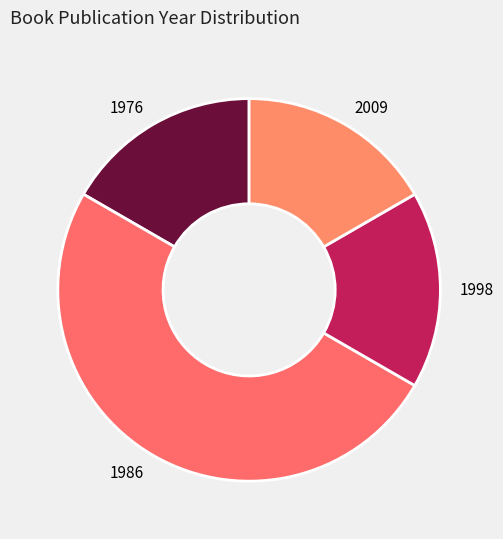

How many slices are in this pie chart?

4